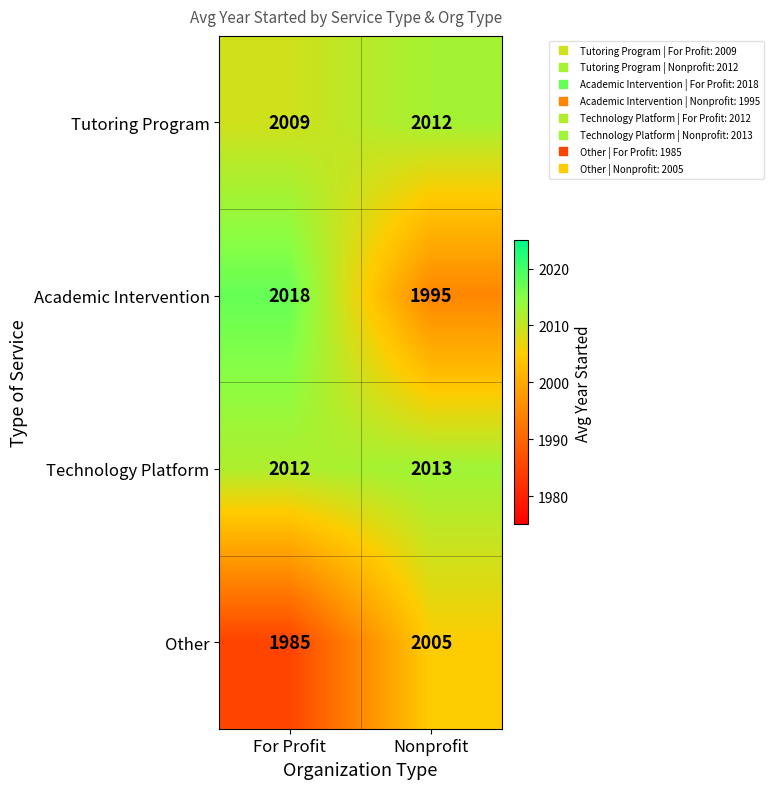

What is the sum of the Other values at Nonprofit and For Profit?

3990